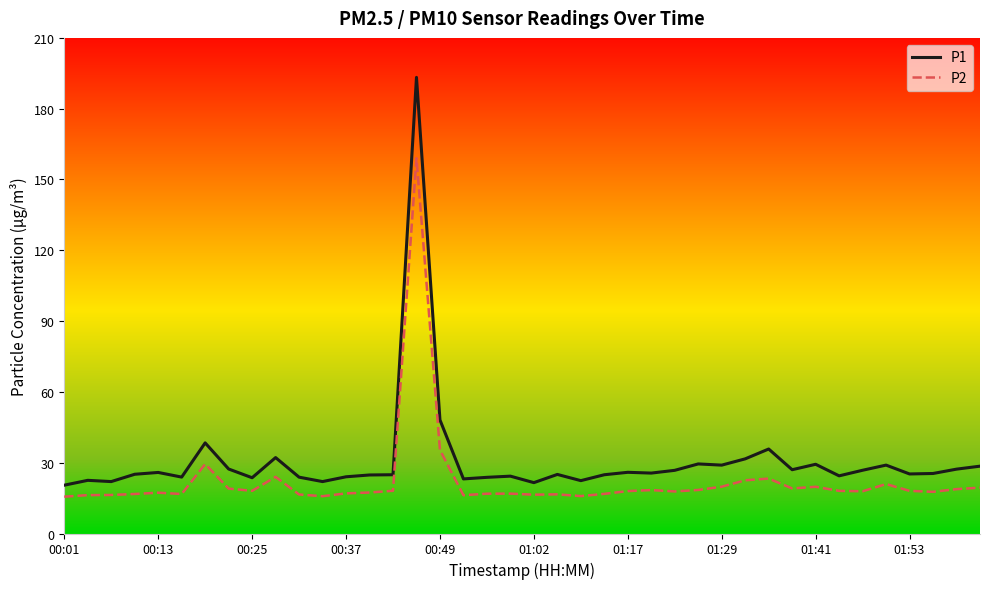

What is the smallest value displayed?

15.6